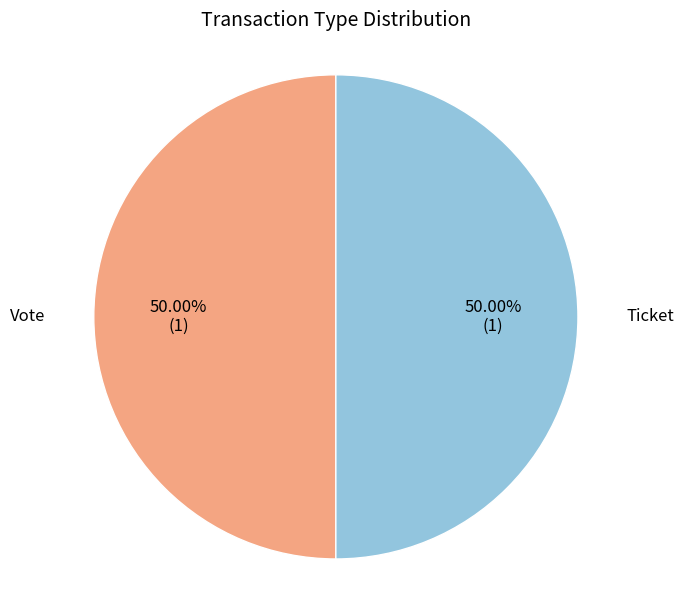

How many slices are in this pie chart?

2